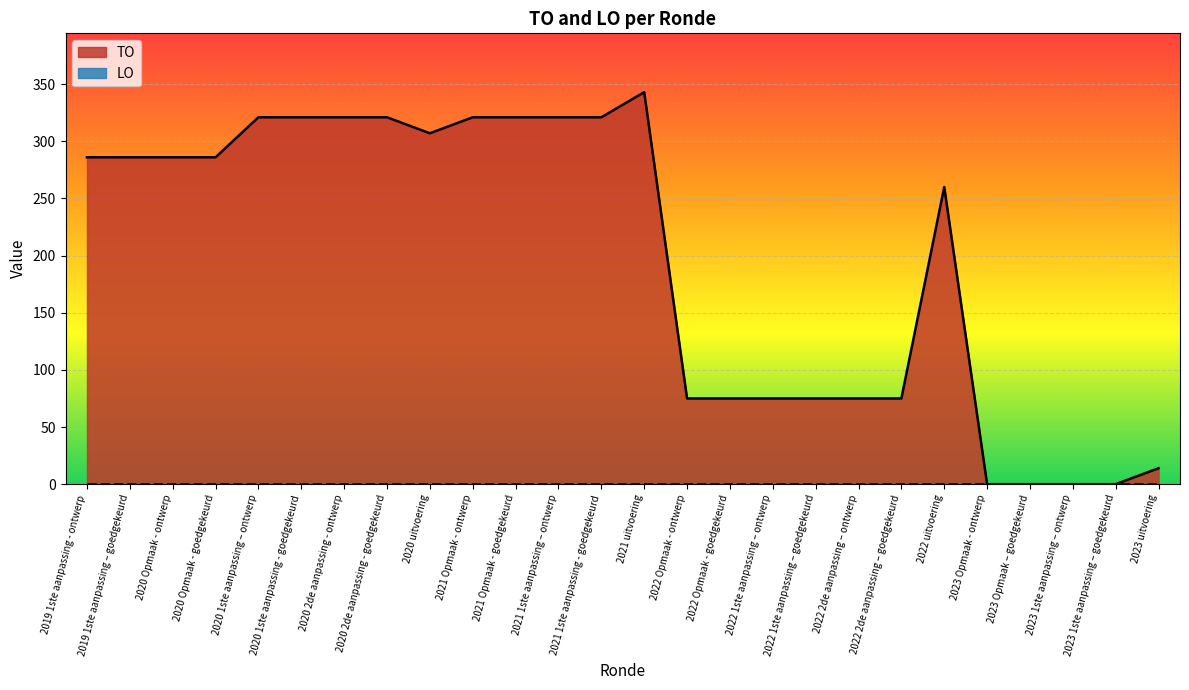

At which category does the data reach its first local valley?

2020 uitvoering